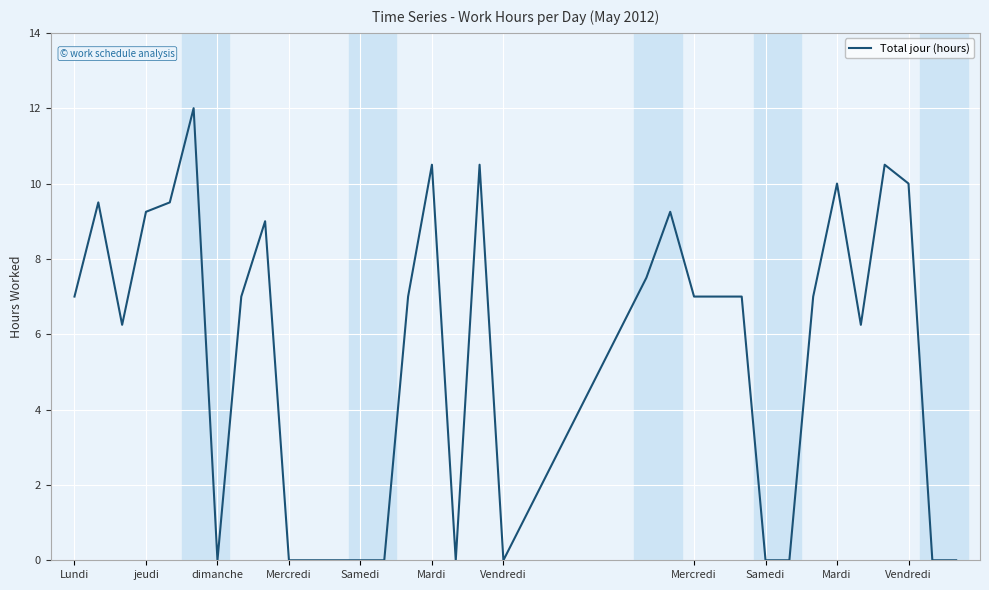

What is the greatest value displayed?

12.0